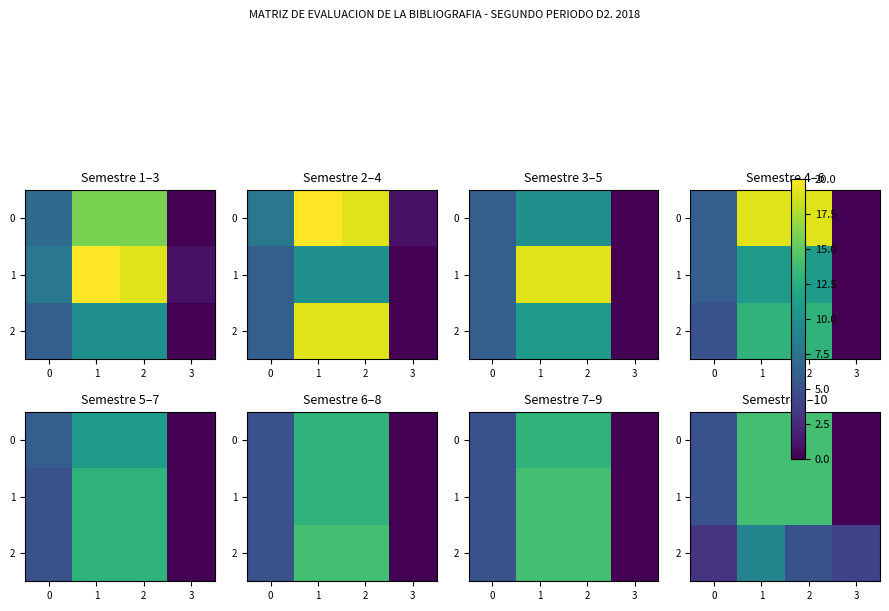

Is it true that 2 equals 15 at 1?

False